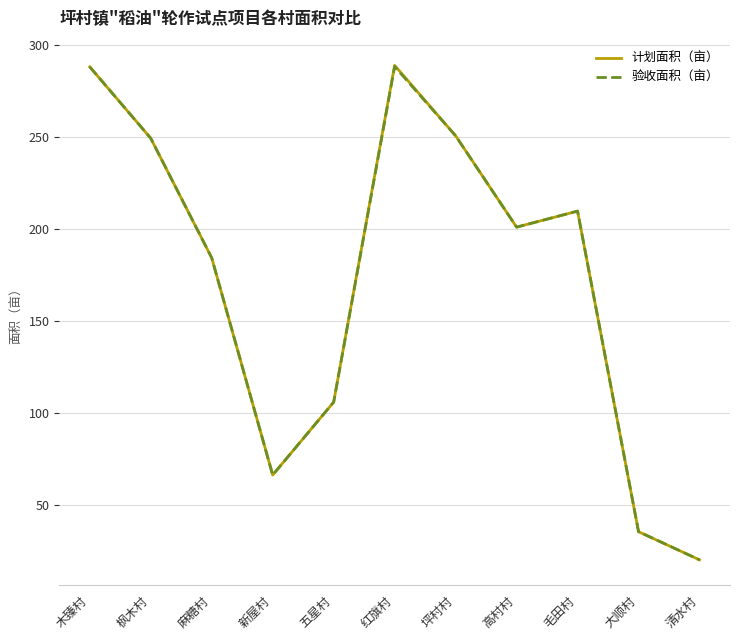

What is the minimum value for 计划面积（亩）?

20.0